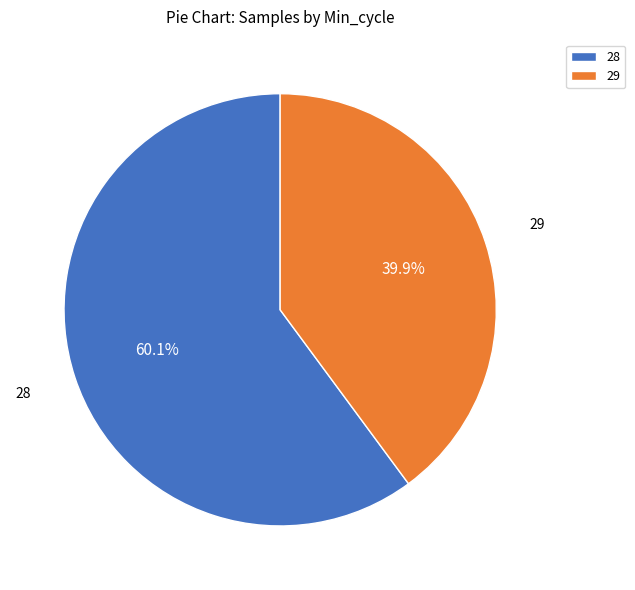

Does any single category account for the majority?

Yes